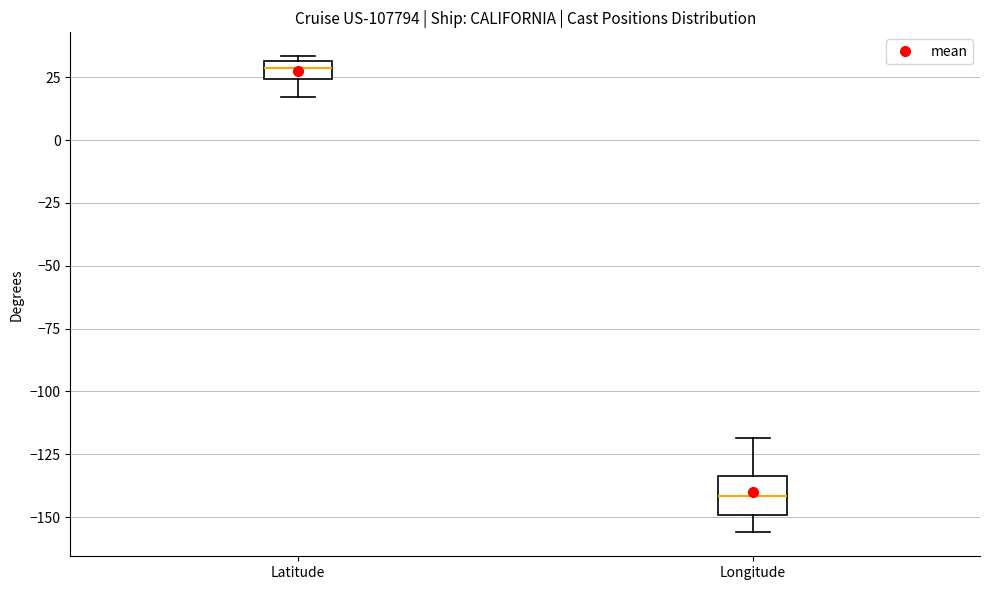

Where does the median line of the box for Longitude sit on the y-axis? The values are not printed on the chart, so give them approximately, as read against the axis.

-140